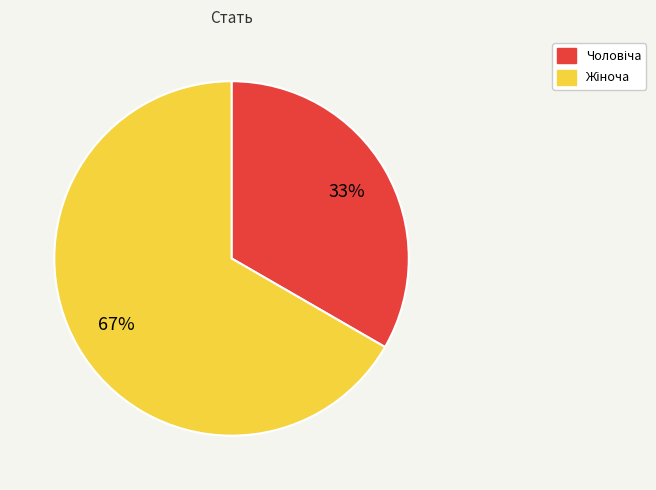

To the nearest percent, what is the average slice percentage?

50%